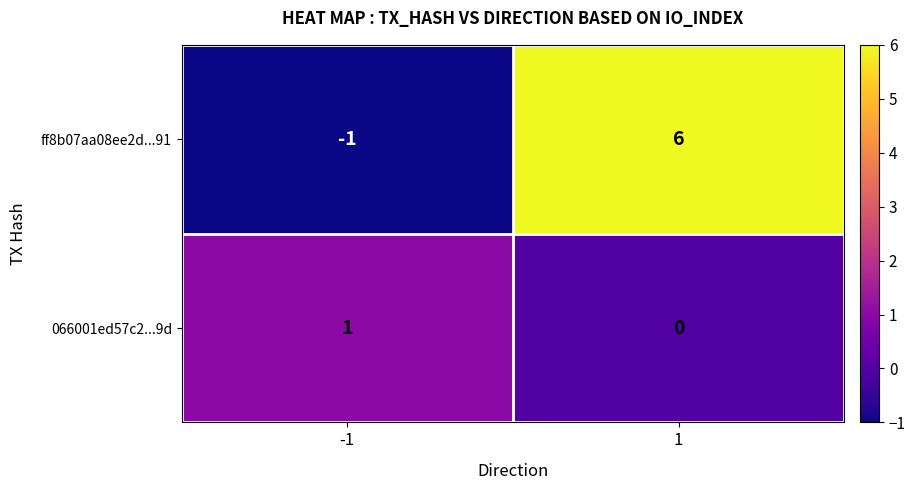

The ff8b07aa08ee2d...91 series shows -1 at -1. True or false?

True